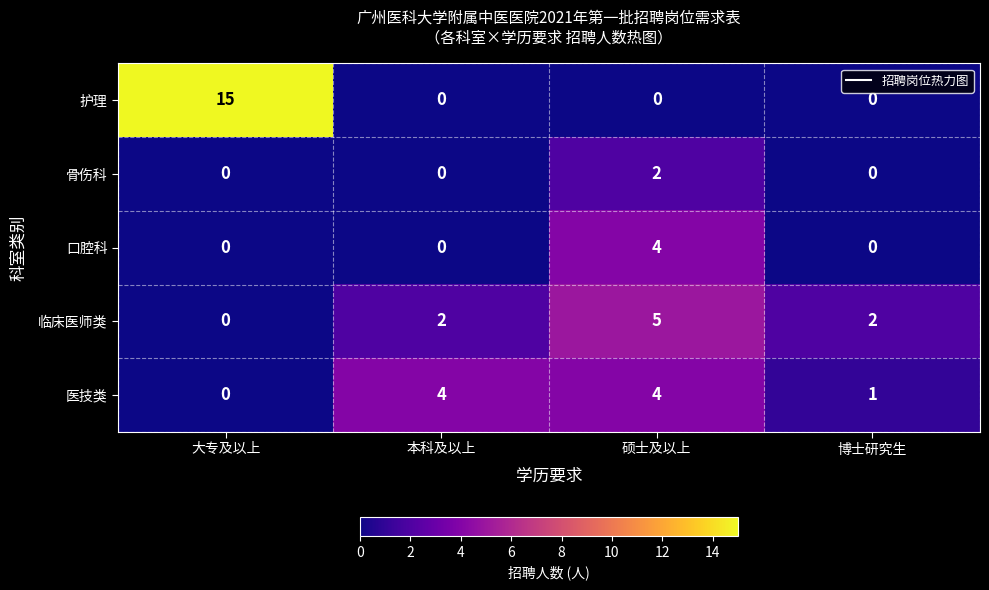

Which series has the largest total across all categories?

护理